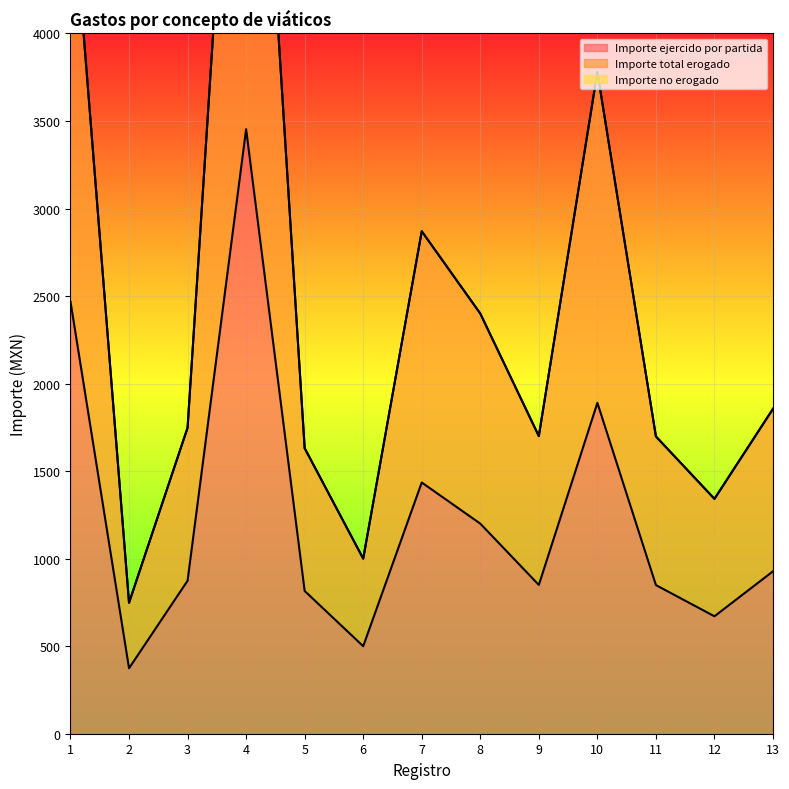

What is the greatest value displayed?

6906.0